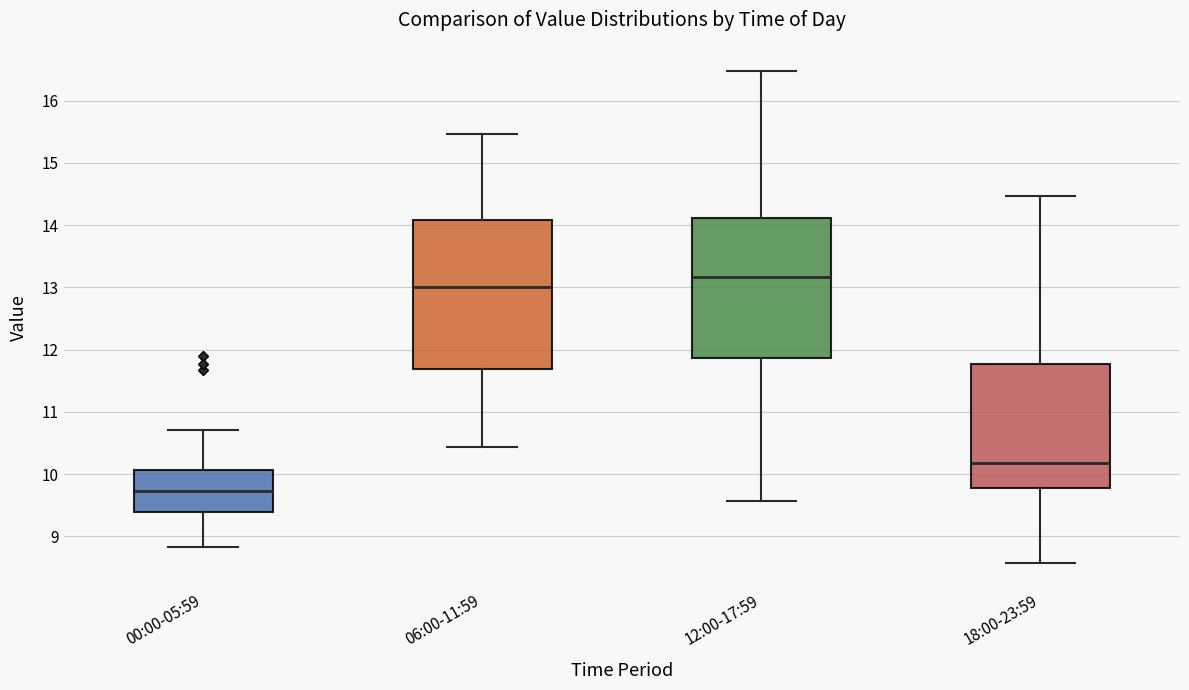

Which box is the tallest, from its lower edge to its upper edge?

06:00-11:59